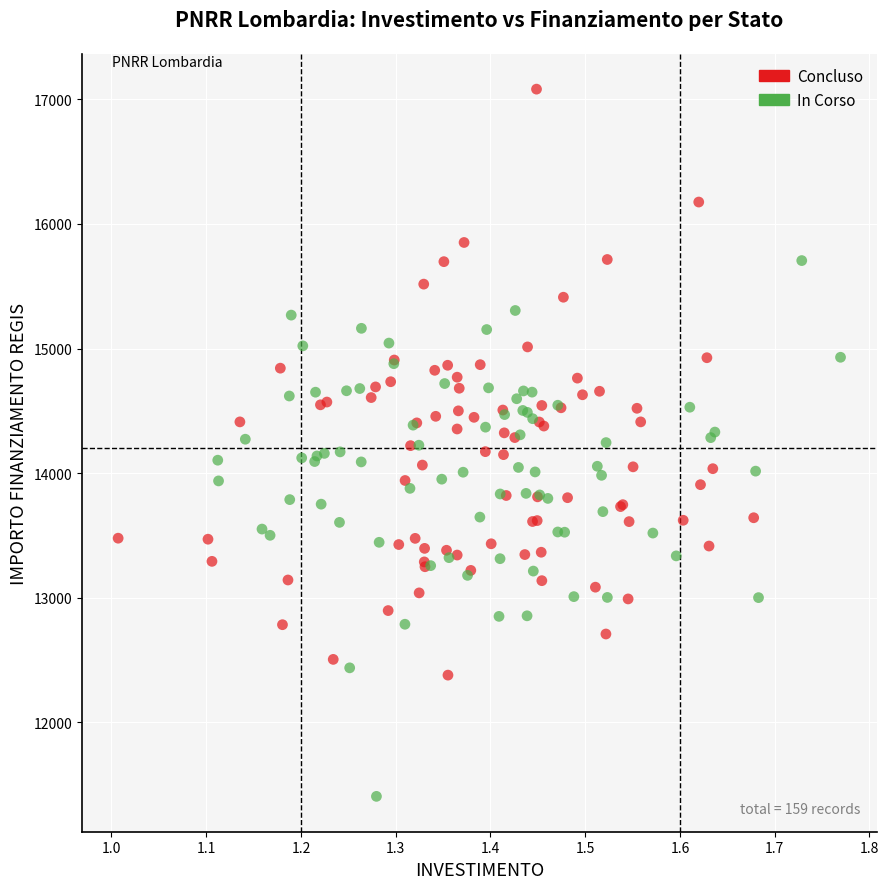

What are all the series names shown in the legend?

Concluso, In Corso